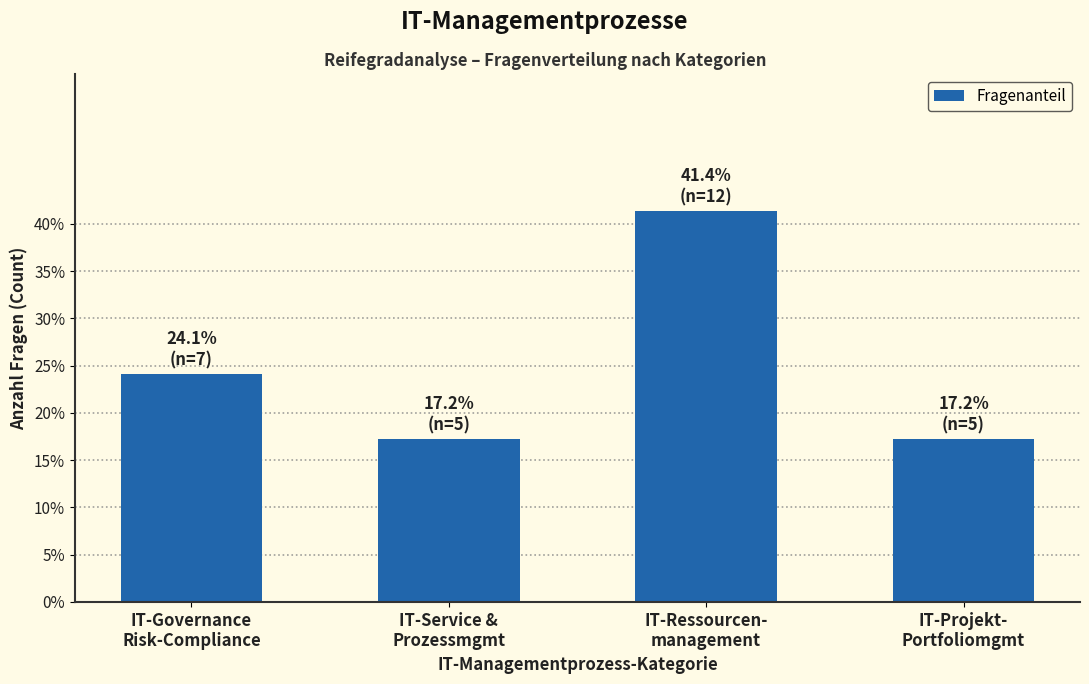

Reading left to right, transcribe all the data shown in this chart.

24.1	17.2	41.4	17.2